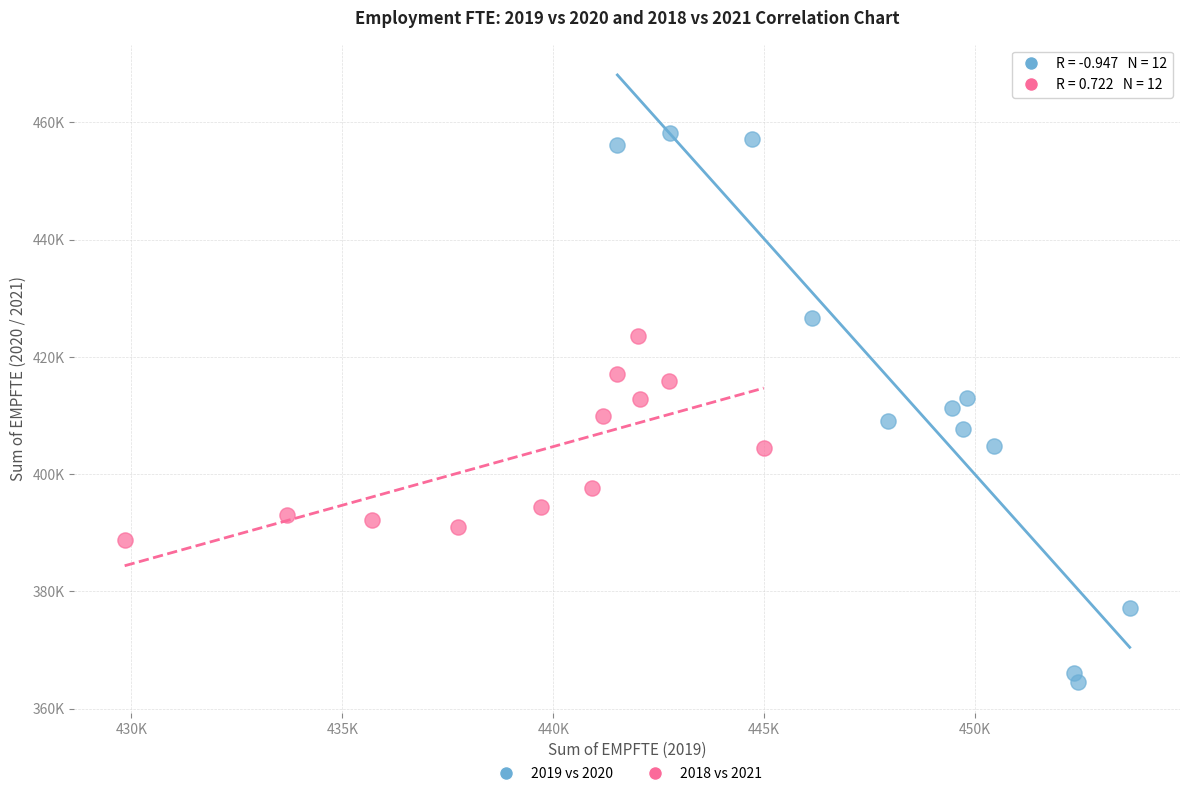

Which series contains the highest Y value?

2019 vs 2020